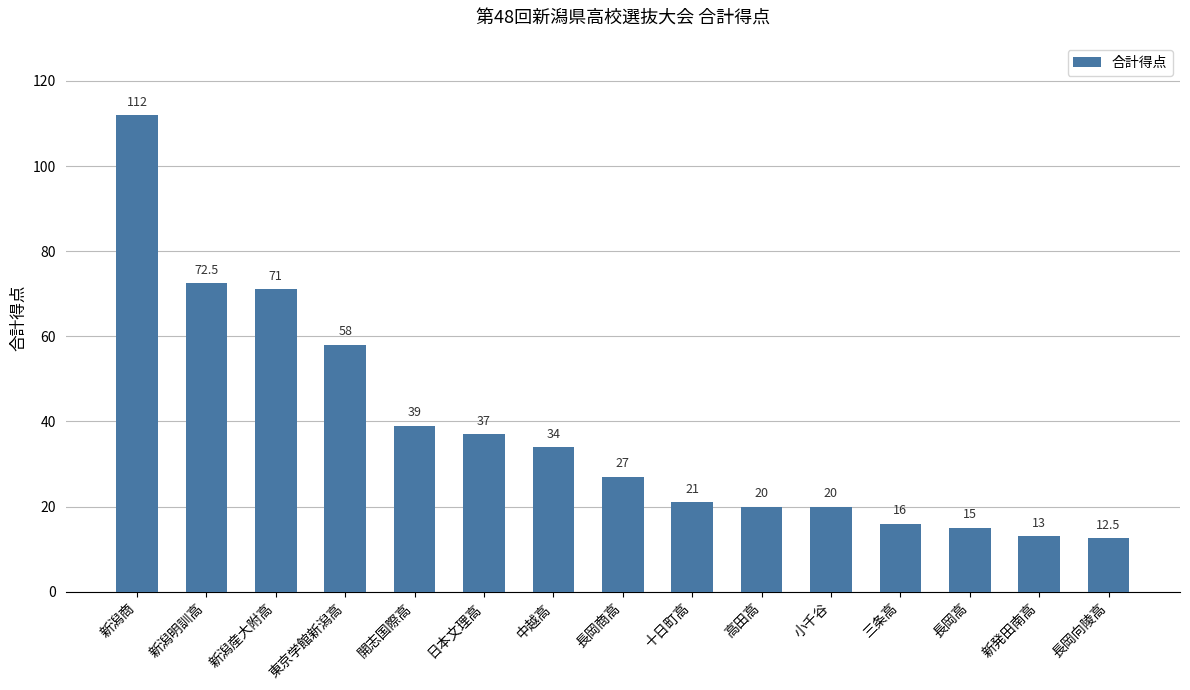

Is it true that the value at 日本文理高 is 37.0?

True